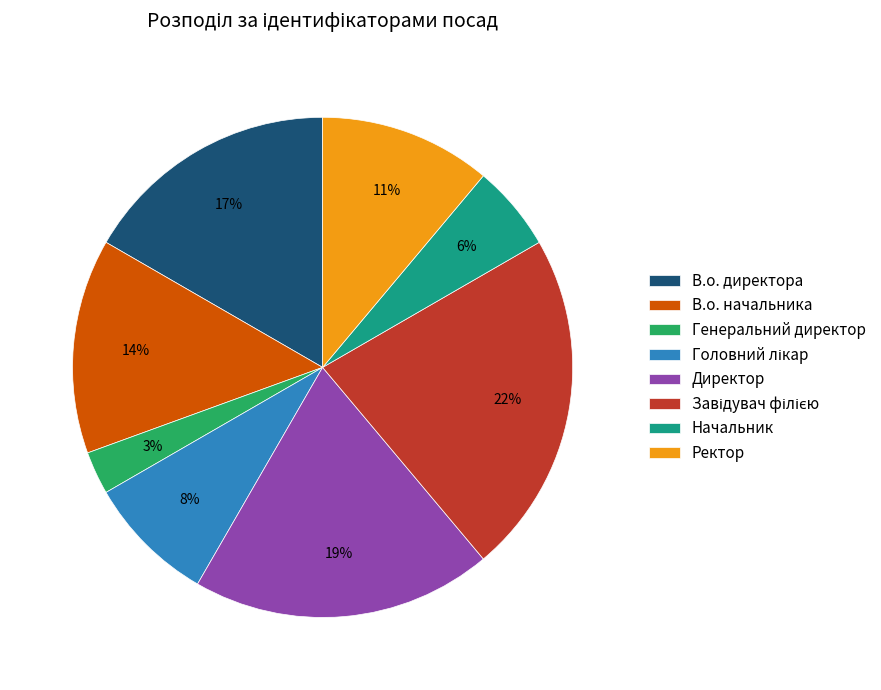

Count the number of slices in the pie.

8